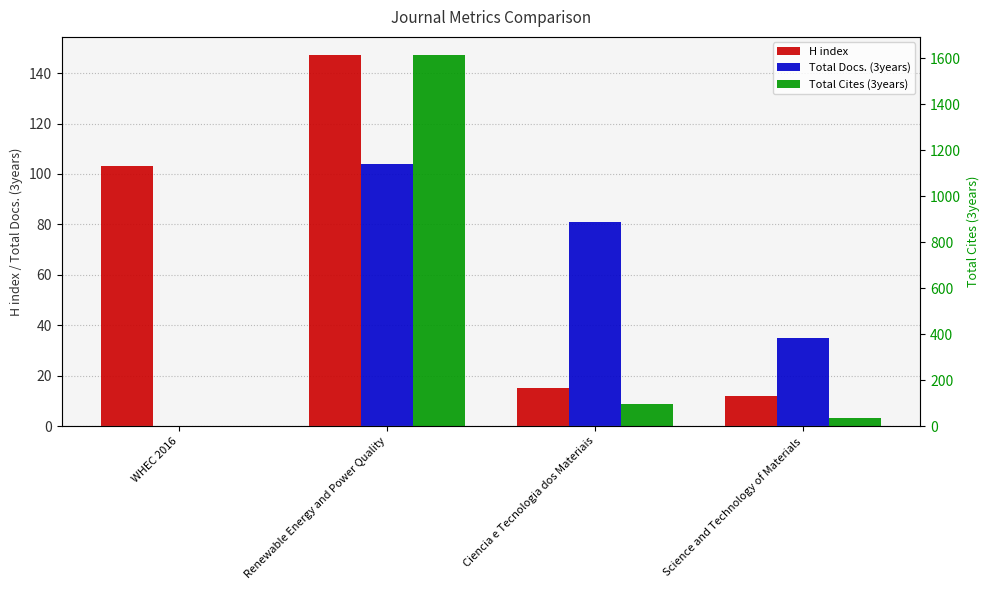

What value does the Total Docs. (3years) series have at Renewable Energy and Power Quality?

104